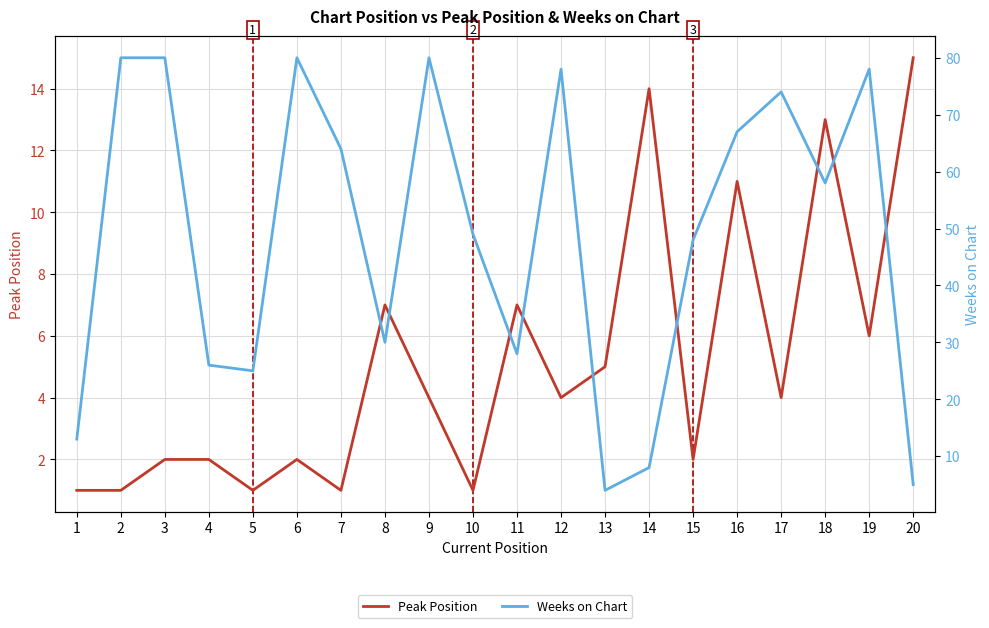

What is the smallest value displayed?

1